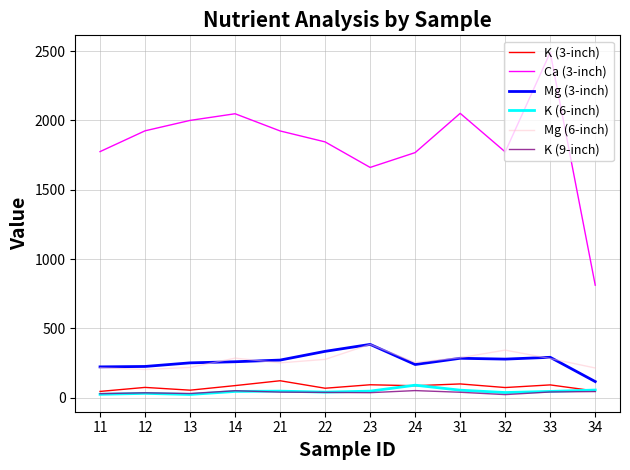

What is the maximum value shown in the chart?

2490